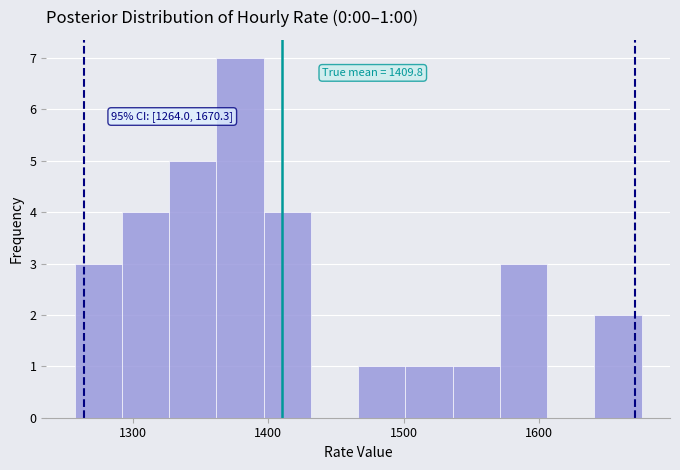

Read against the x-axis, roughly where is the centre of the tallest bar?

1380